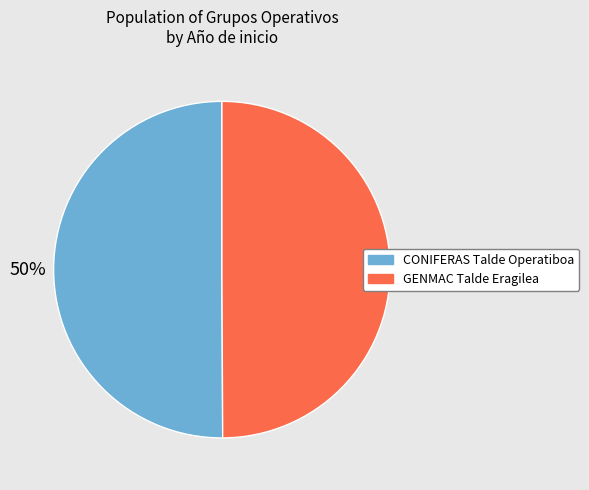

True or false: CONIFERAS Talde Operatiboa accounts for 50% of the total.

True